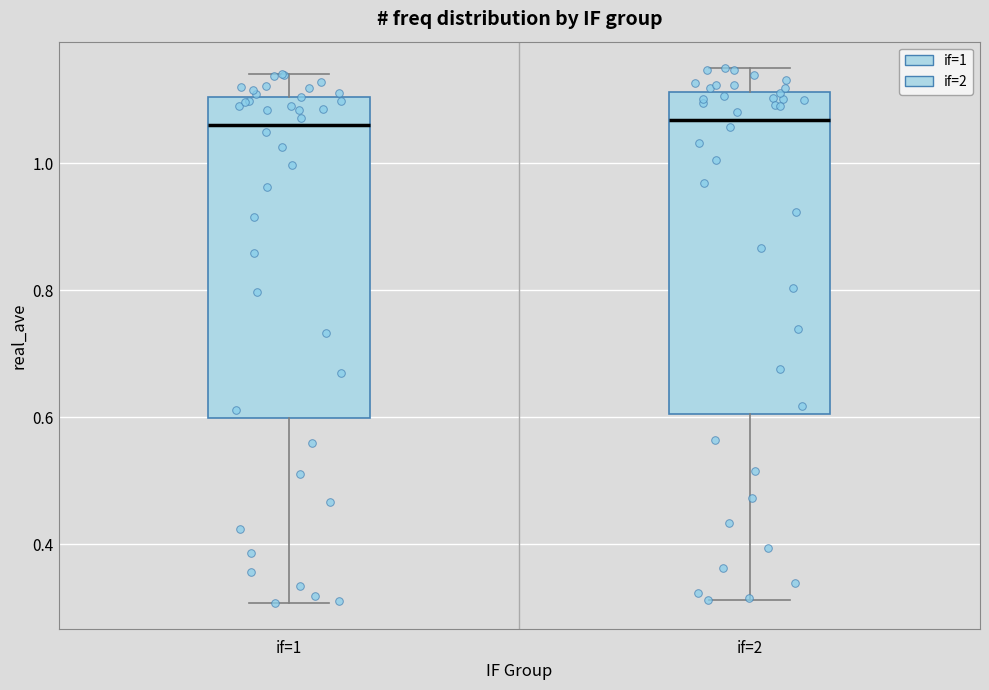

Reading left to right, transcribe this box plot: for each box, give where its median line is, the range the box spans, and where its two whiskers end, as read against the y-axis. The values are not printed on the chart, so give them approximately, as read against the axis.

if=1: median 1.06, box 0.60 to 1.10, whiskers 0.30 to 1.14
if=2: median 1.06, box 0.60 to 1.12, whiskers 0.32 to 1.14